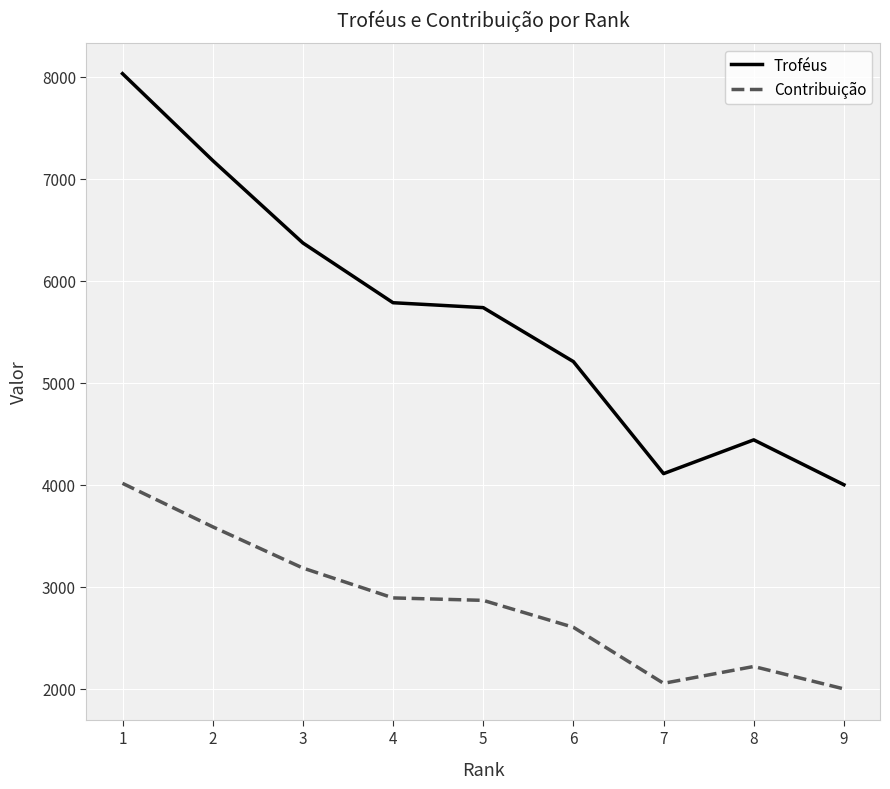

Is this an area chart (filled region under the line)?

No